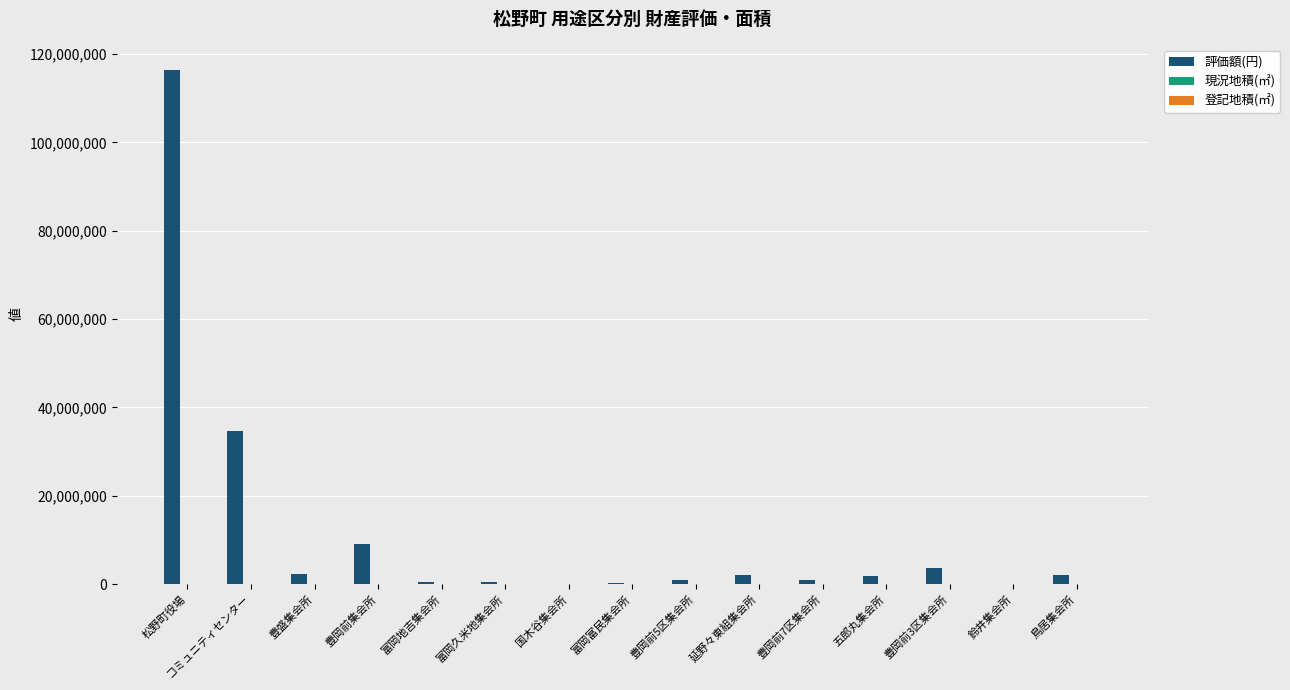

What is the highest value of the 評価額(円) series?

116329770.0